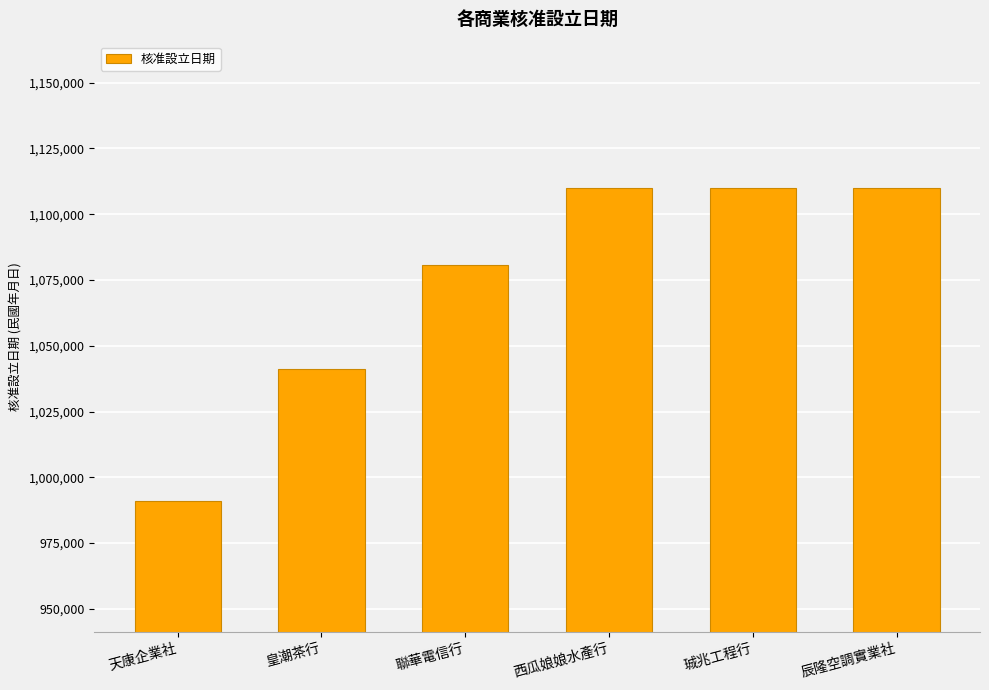

What is the approximate value at 辰隆空調實業社, to the nearest 50?

1110100